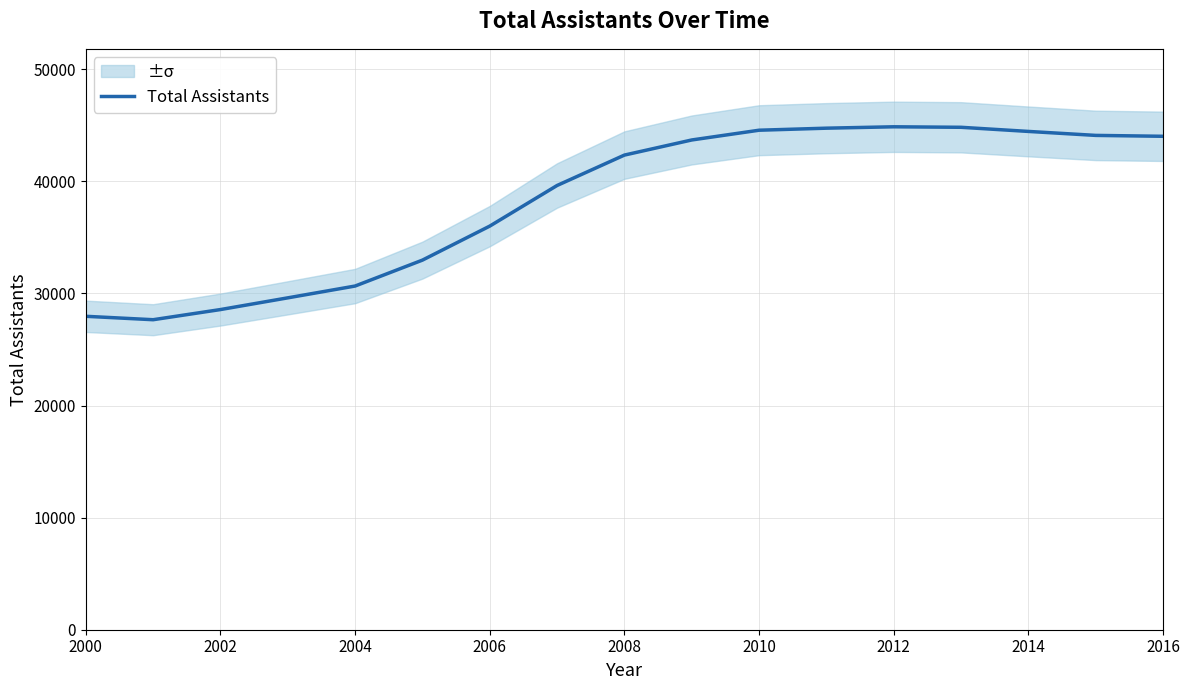

The Total Assistants series shows 28563 at 2002. True or false?

True